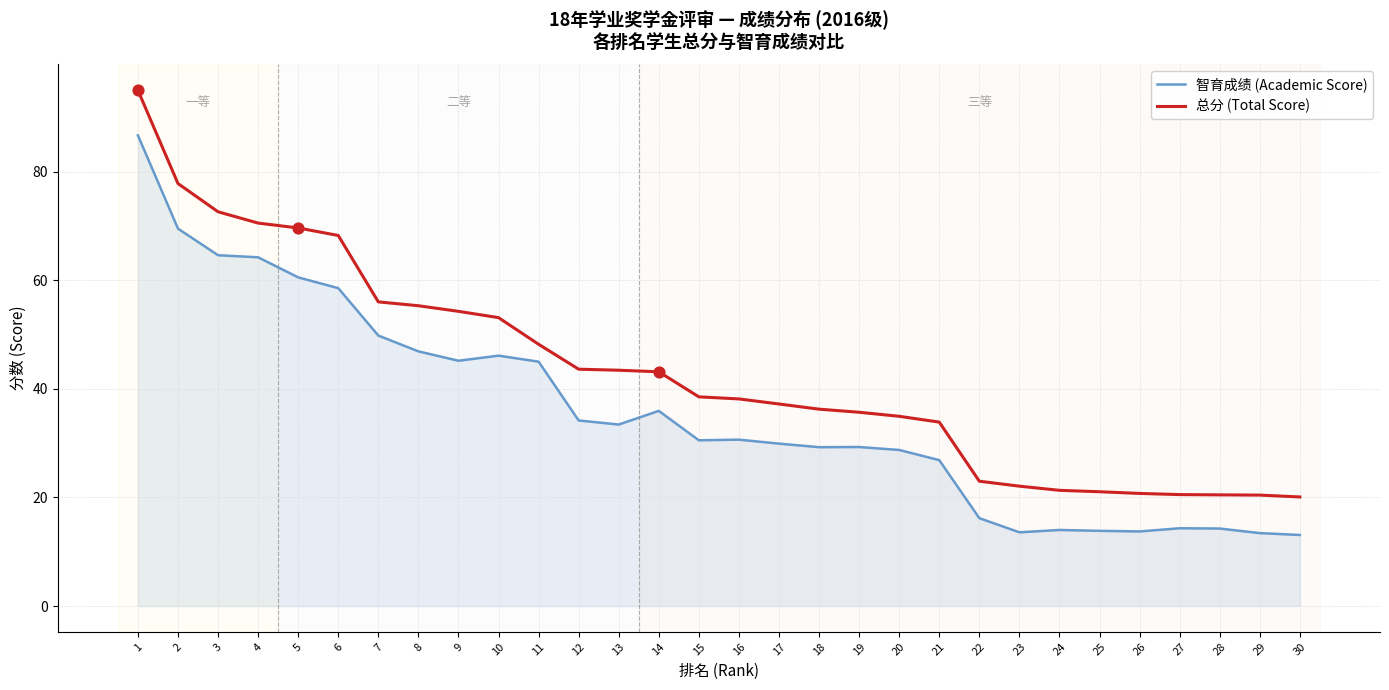

At which category is the sum across all series the highest?

1